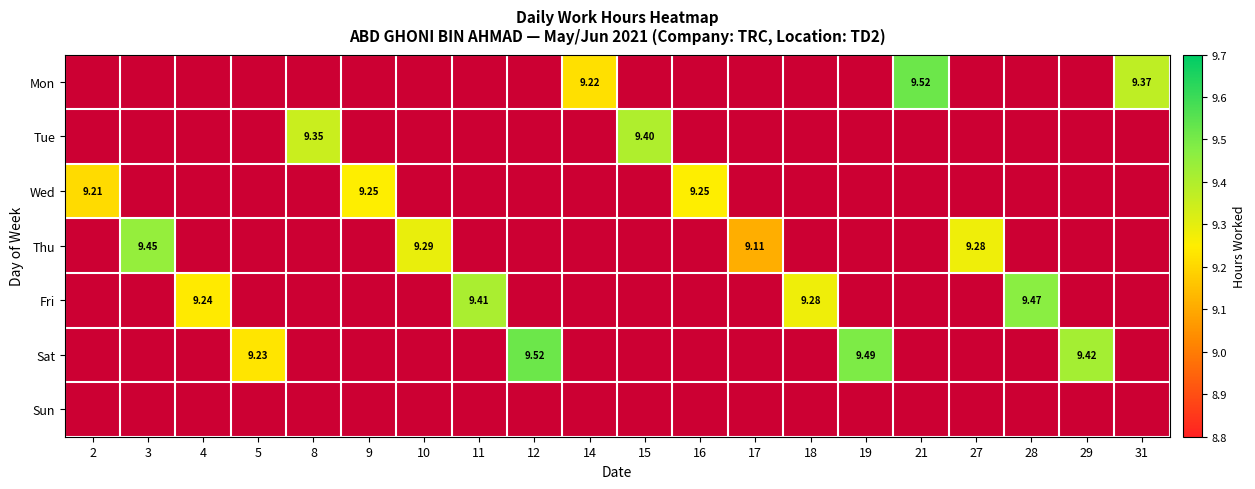

Which category has the lowest value across all series?

17